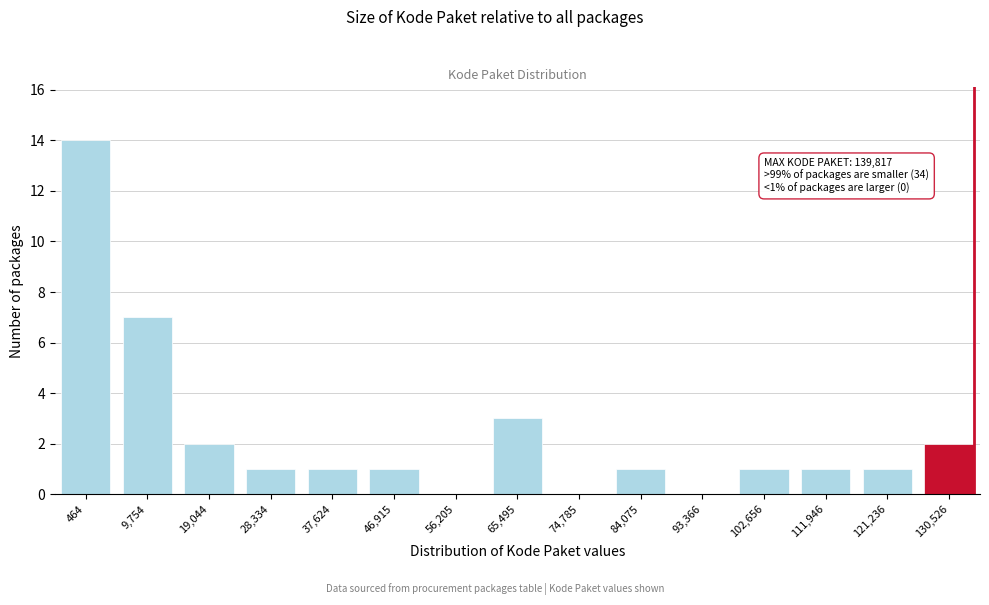

Reading left to right, extract all data points from this chart.

464=14	9,754=7	19,044=2	28,334=1	37,624=1	46,915=1	56,205=0	65,495=3	74,785=0	84,075=1	93,366=0	102,656=1	111,946=1	121,236=1	130,526=2